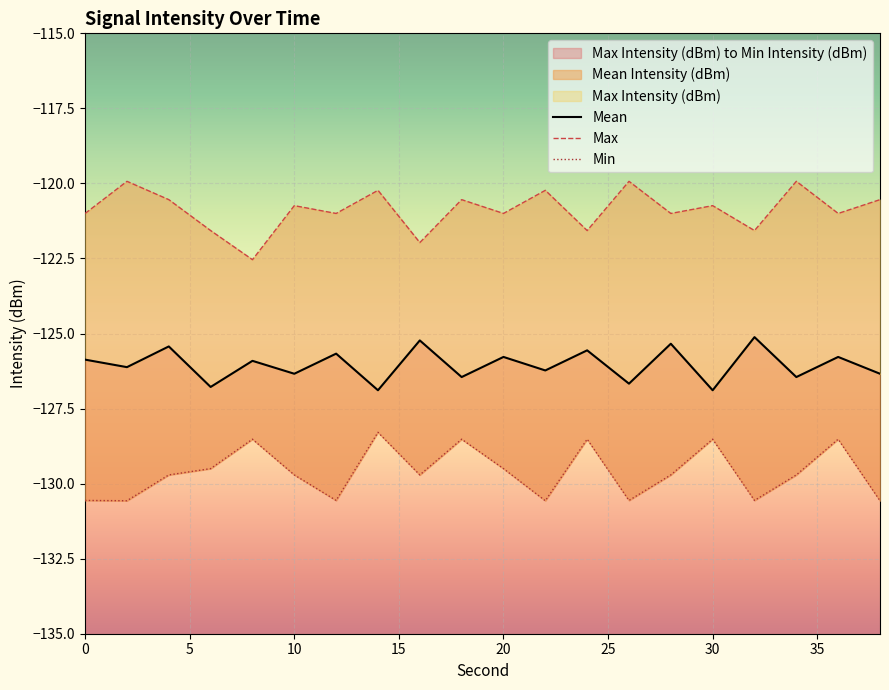

What is the total value across all series at 30?

-377.2